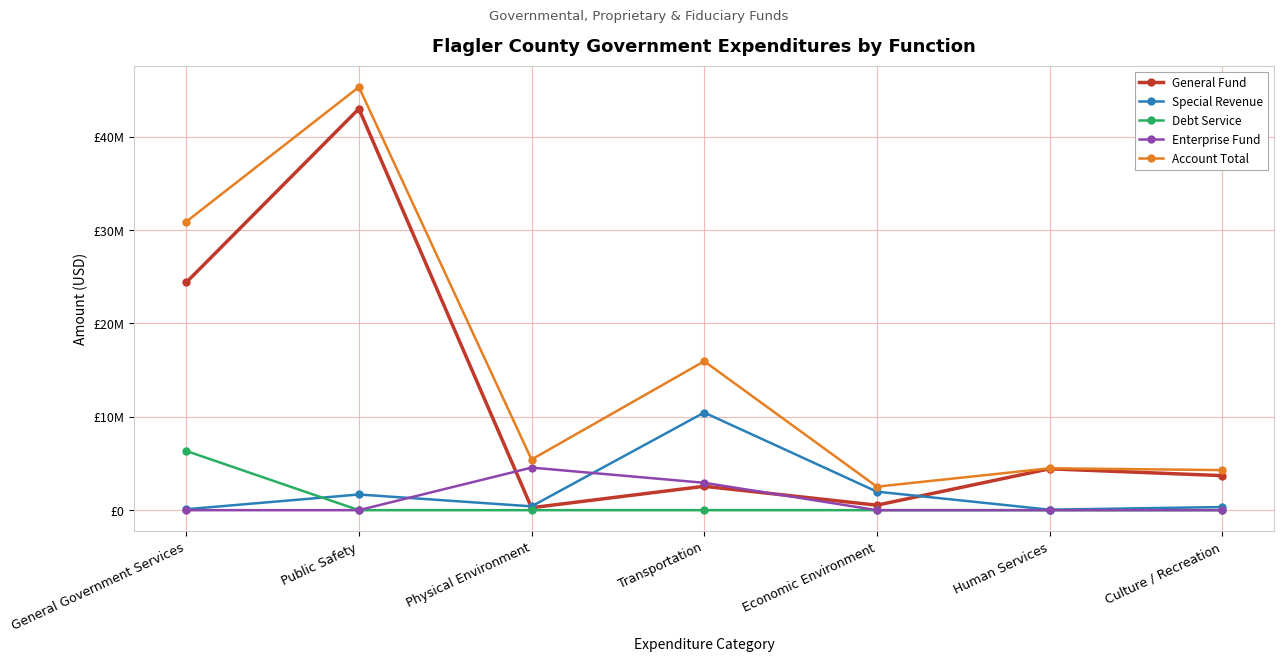

What is the greatest value displayed?

45307197